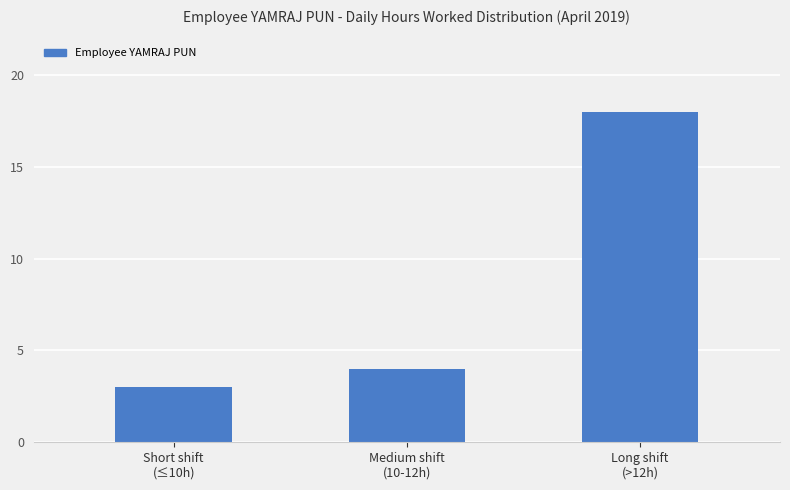

Are the bars horizontal?

No